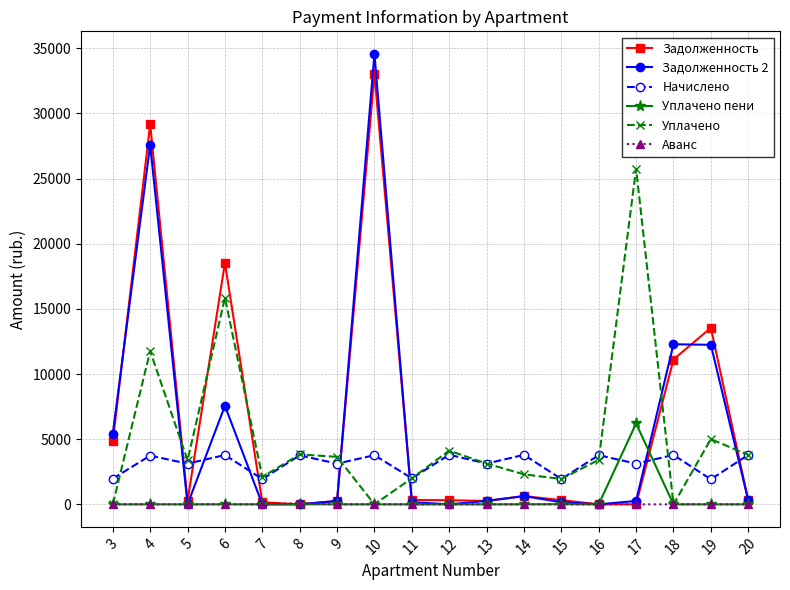

At which category does the chart reach its peak across all series?

10